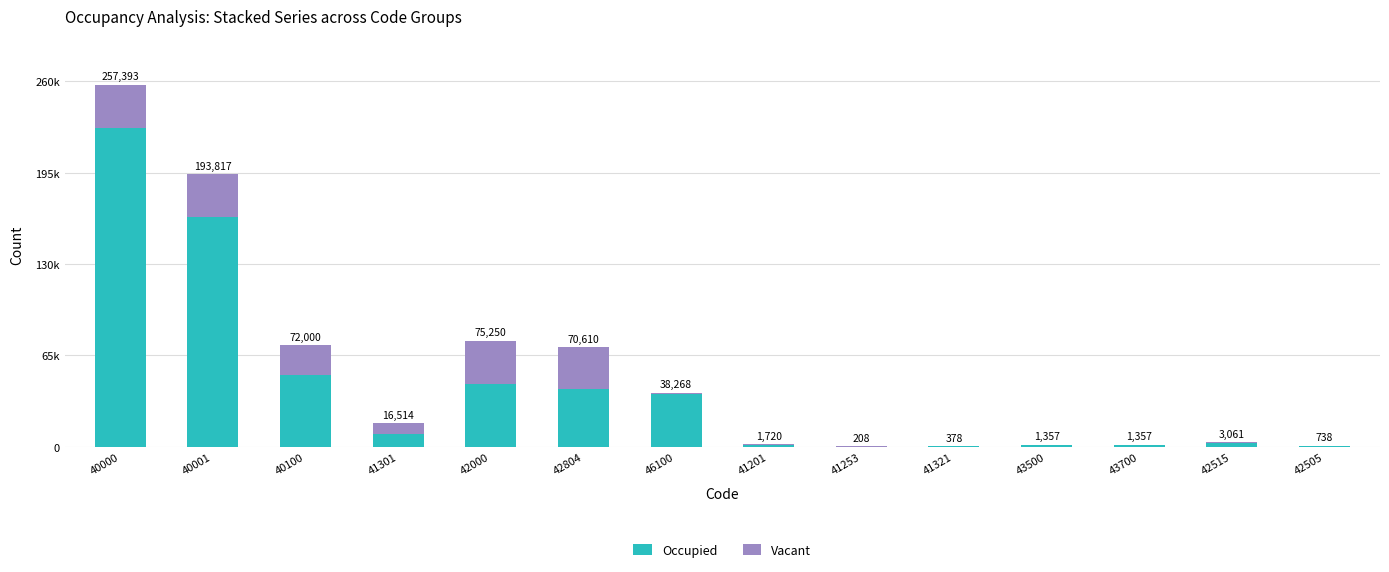

What is the label of the 8th bar from the left?

41201